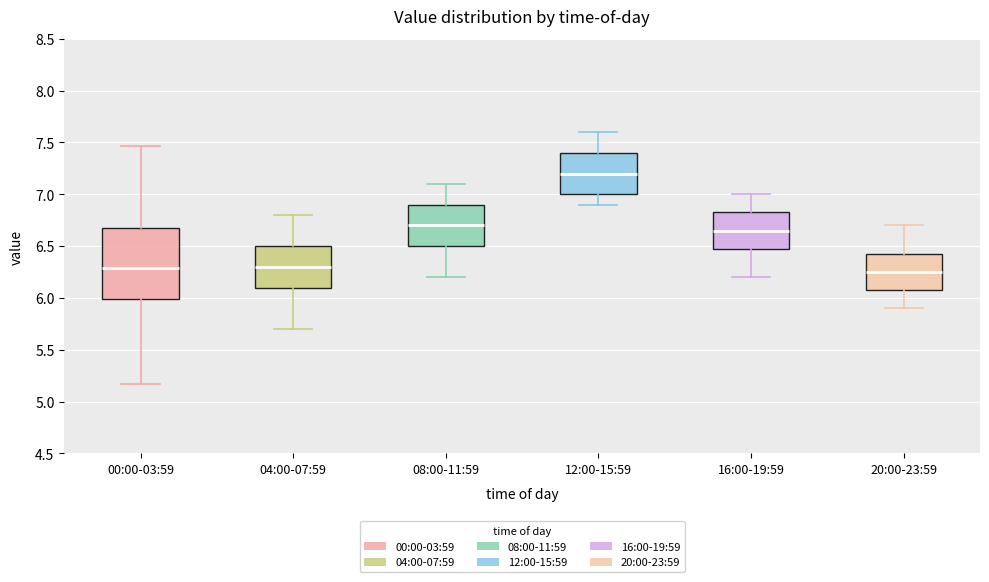

Which box is the tallest, from its lower edge to its upper edge?

00:00-03:59